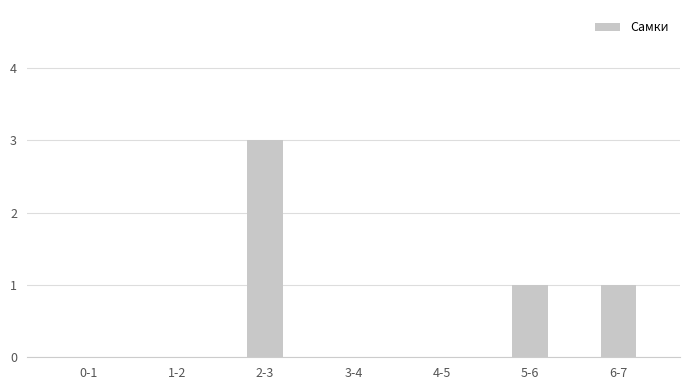

At which category does the chart reach its peak across all series?

2-3